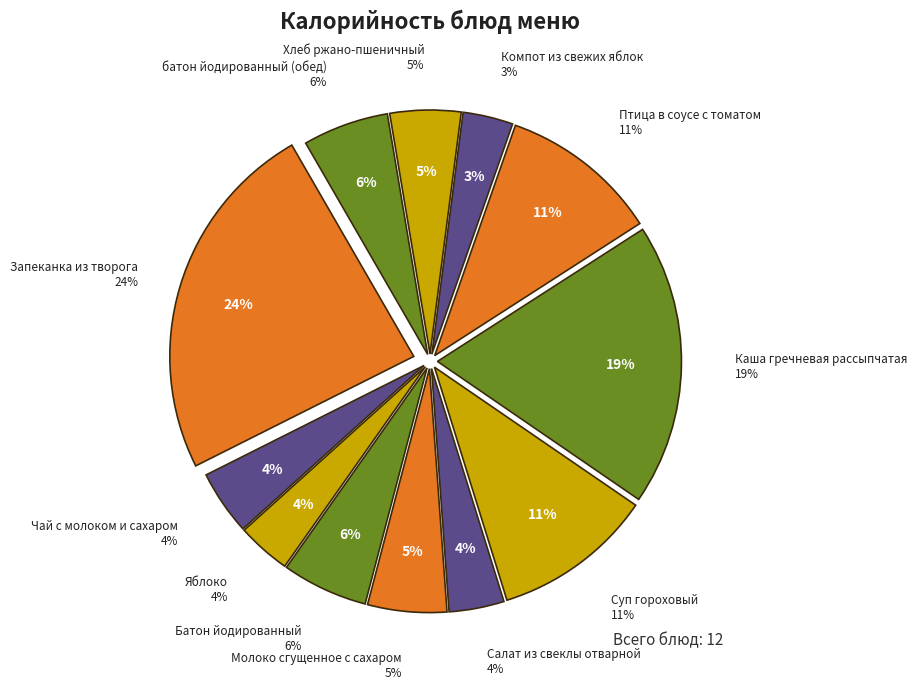

What portion of the pie excludes Суп гороховый?

89.4%